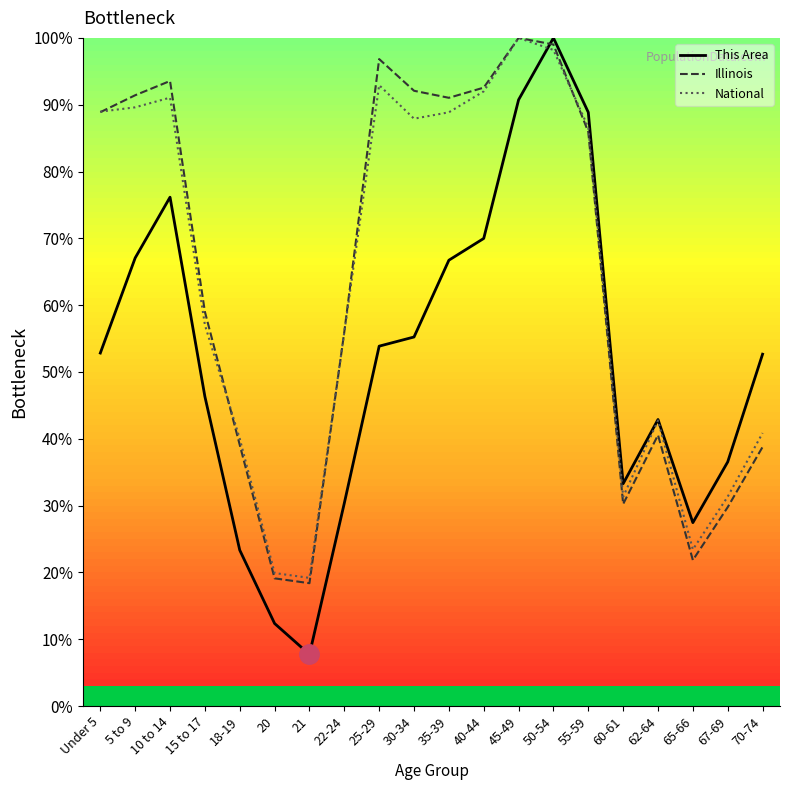

The value of This Area at 35-39 is 109.0. True or false?

False